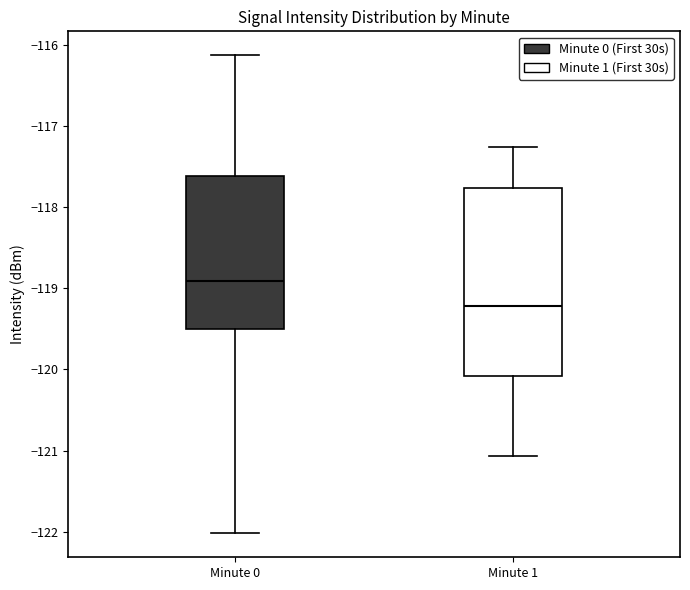

Reading left to right, transcribe this box plot: for each box, give where its median line is, the range the box spans, and where its two whiskers end, as read against the y-axis. The values are not printed on the chart, so give them approximately, as read against the axis.

Minute 0: median -118.9, box -119.5 to -117.6, whiskers -122.0 to -116.1
Minute 1: median -119.2, box -120.1 to -117.8, whiskers -121.1 to -117.3